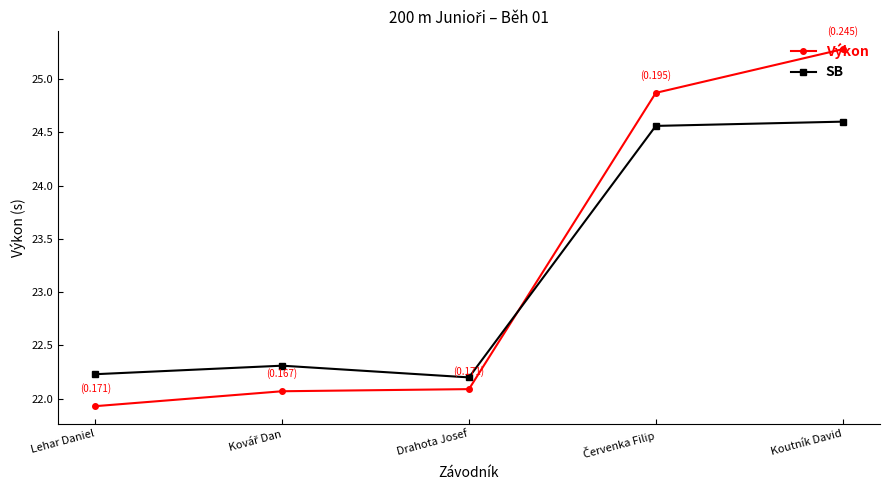

What is the label of the 5th point from the right?

Lehar Daniel